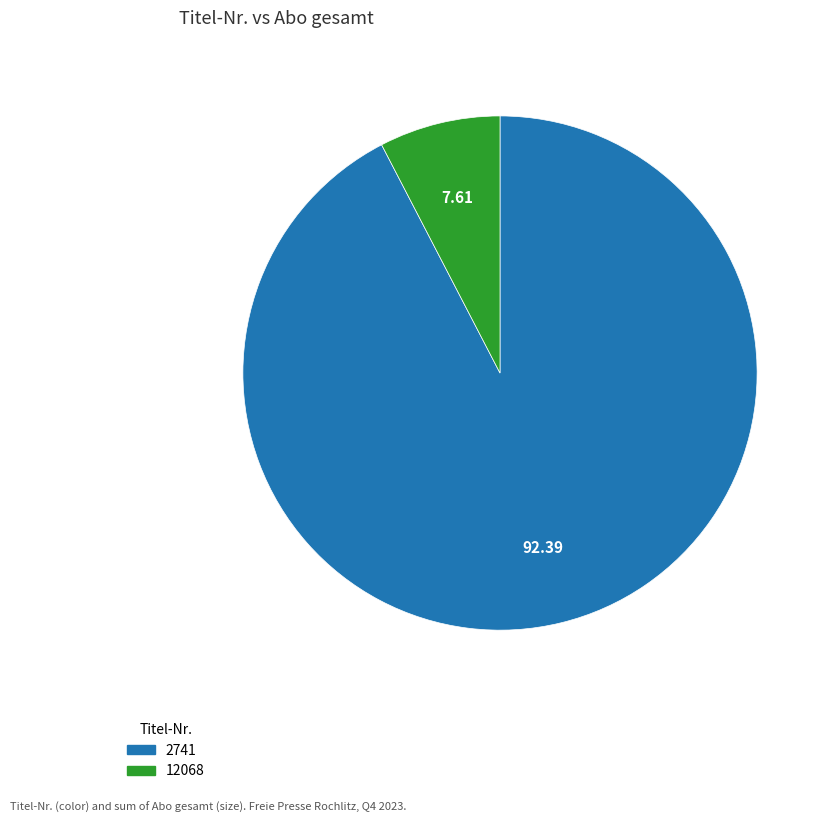

Do 12068 and 2741 together represent more than half of the pie?

Yes